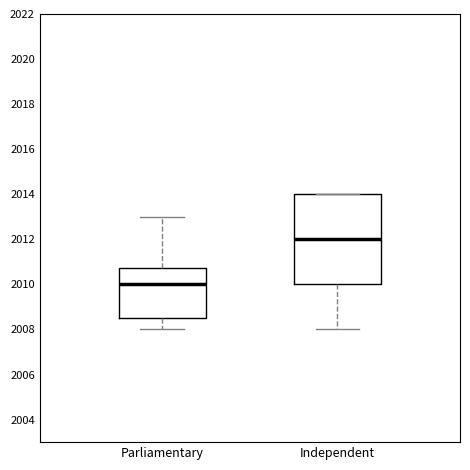

Reading left to right, transcribe this box plot: for each box, give where its median line is, the range the box spans, and where its two whiskers end, as read against the y-axis. The values are not printed on the chart, so give them approximately, as read against the axis.

Parliamentary: median 2010.0, box 2008.6 to 2010.8, whiskers 2008.0 to 2013.0
Independent: median 2012.0, box 2010.0 to 2014.0, whiskers 2008.0 to 2014.0